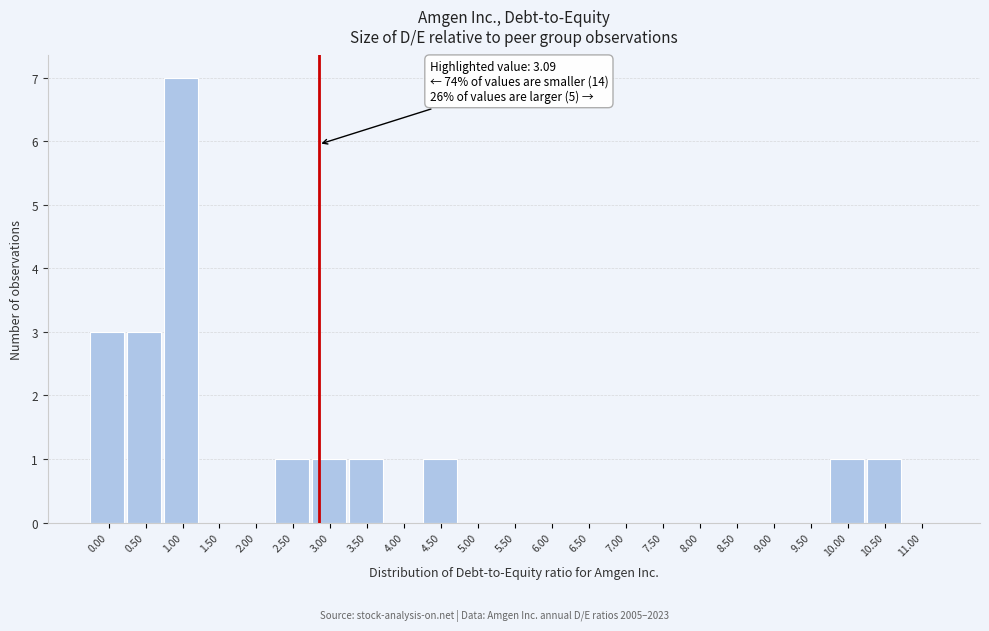

Reading left to right, what are all the values shown in this chart?

0.00=3	0.50=3	1.00=7	1.50=0	2.00=0	2.50=1	3.00=1	3.50=1	4.00=0	4.50=1	5.00=0	5.50=0	6.00=0	6.50=0	7.00=0	7.50=0	8.00=0	8.50=0	9.00=0	9.50=0	10.00=1	10.50=1	11.00=0